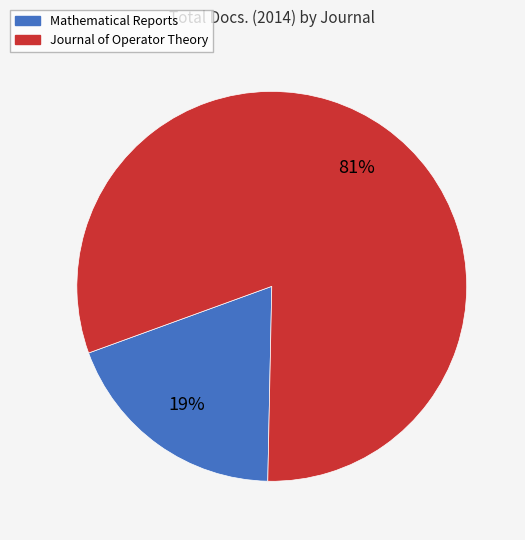

Which category has the smallest portion of the pie?

Mathematical Reports